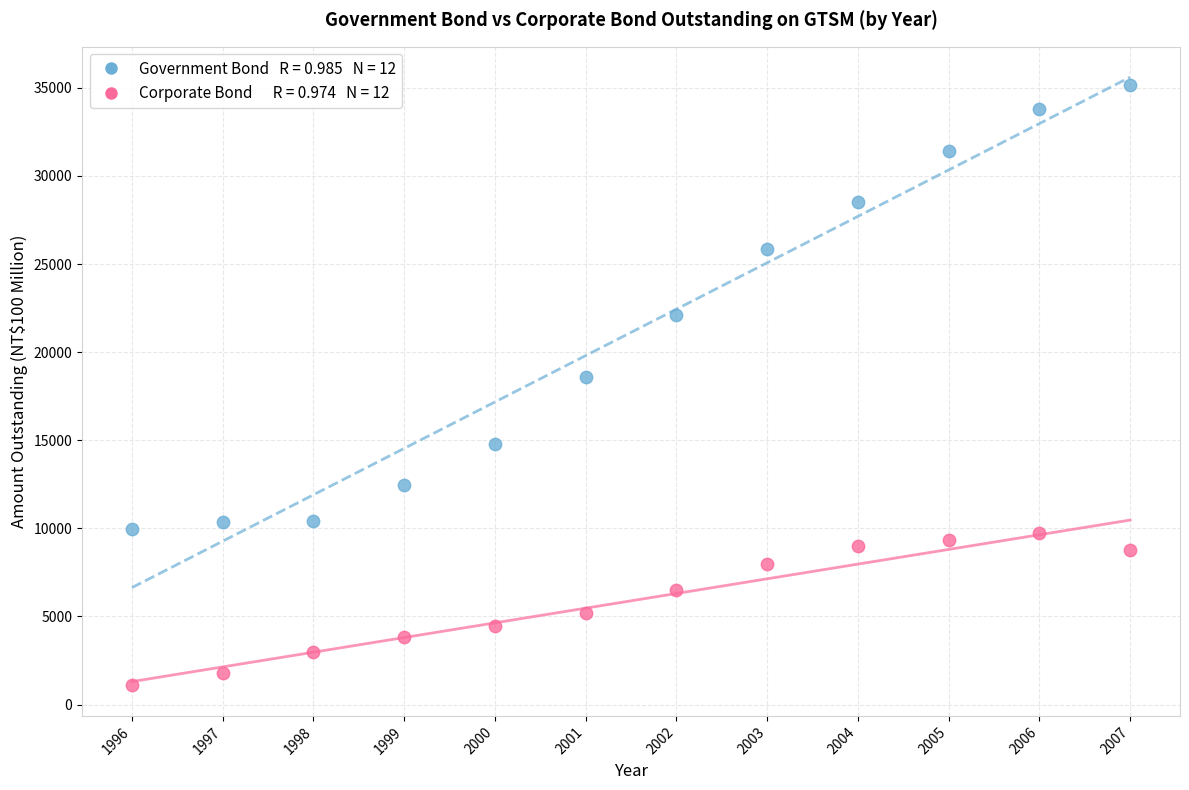

Across all data points, what is the range of Y values (max minus min)?

34101.3